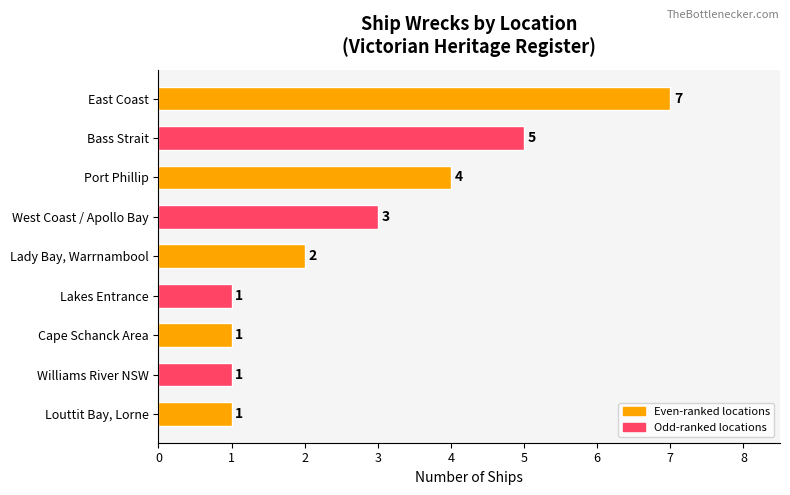

How many distinct data groups are displayed?

1